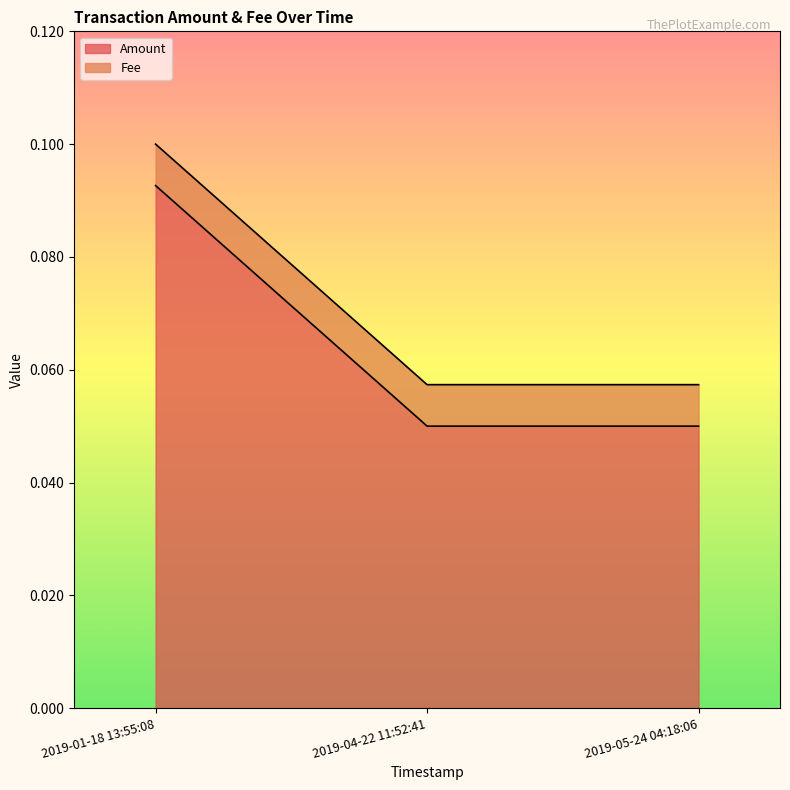

The Amount series shows 0.2 at 2019-01-18 13:55:08. True or false?

False